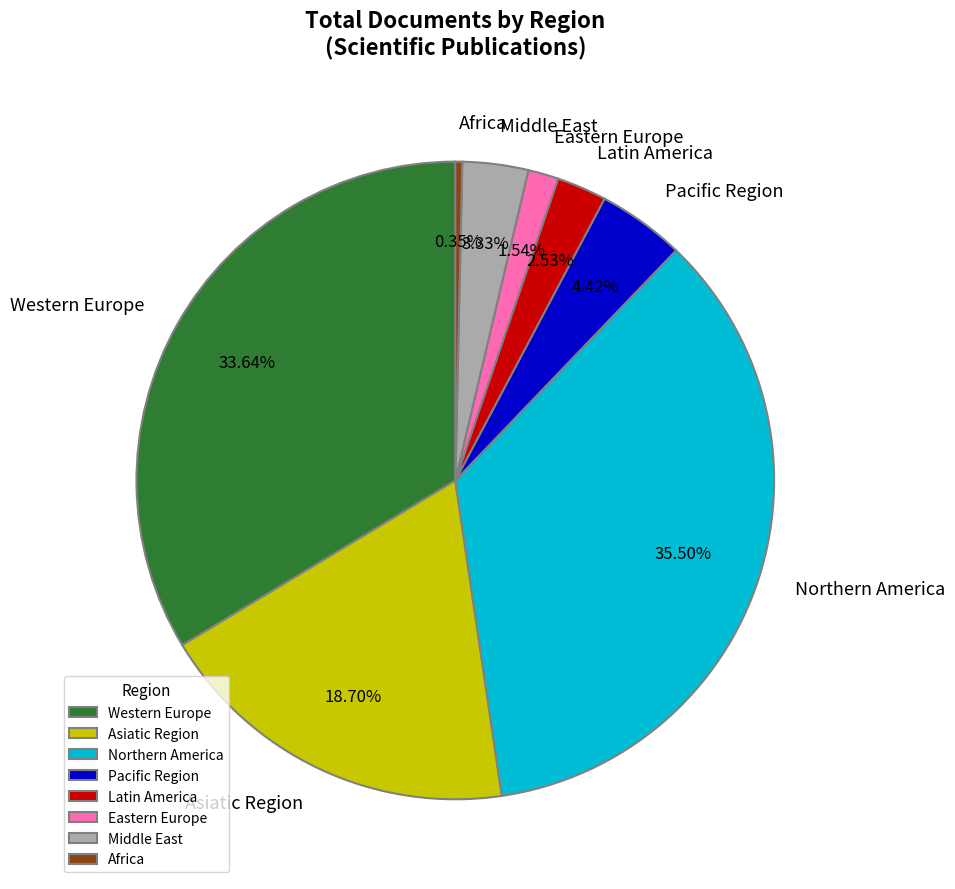

Which has a higher value, Latin America or Asiatic Region?

Asiatic Region